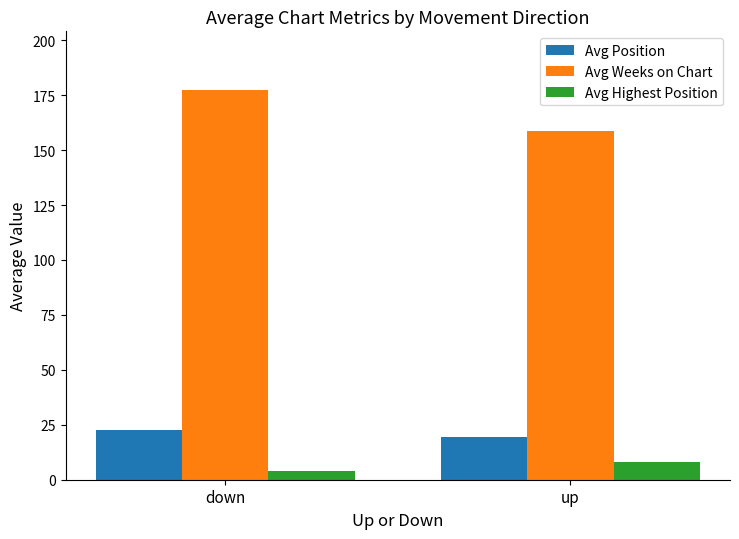

What is the average value of the Avg Position series?

21.0